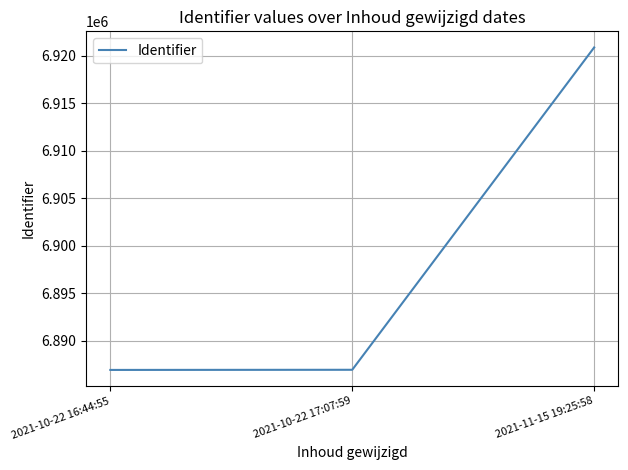

Between 2021-10-22 17:07:59 and 2021-11-15 19:25:58, which is larger?

2021-11-15 19:25:58